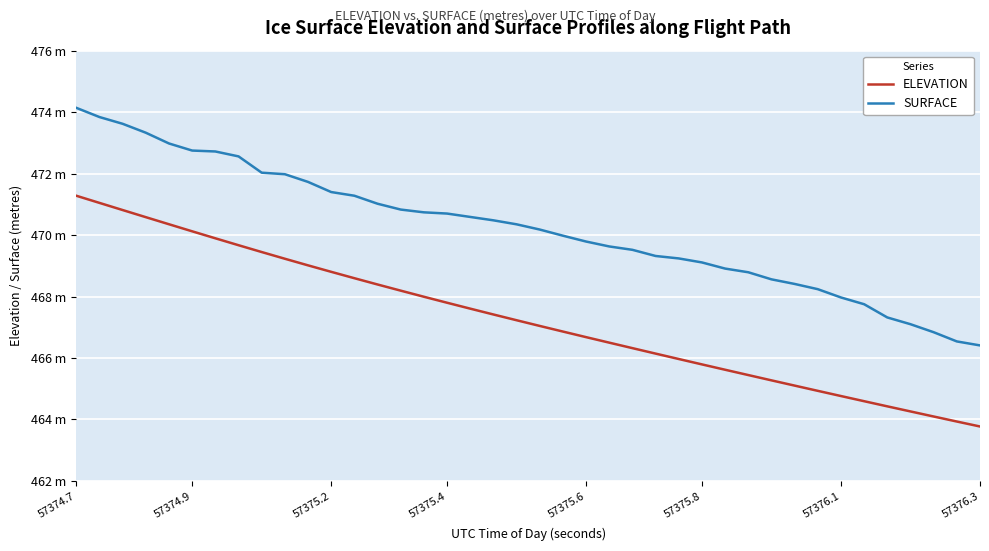

Which series has the largest total across all categories?

SURFACE